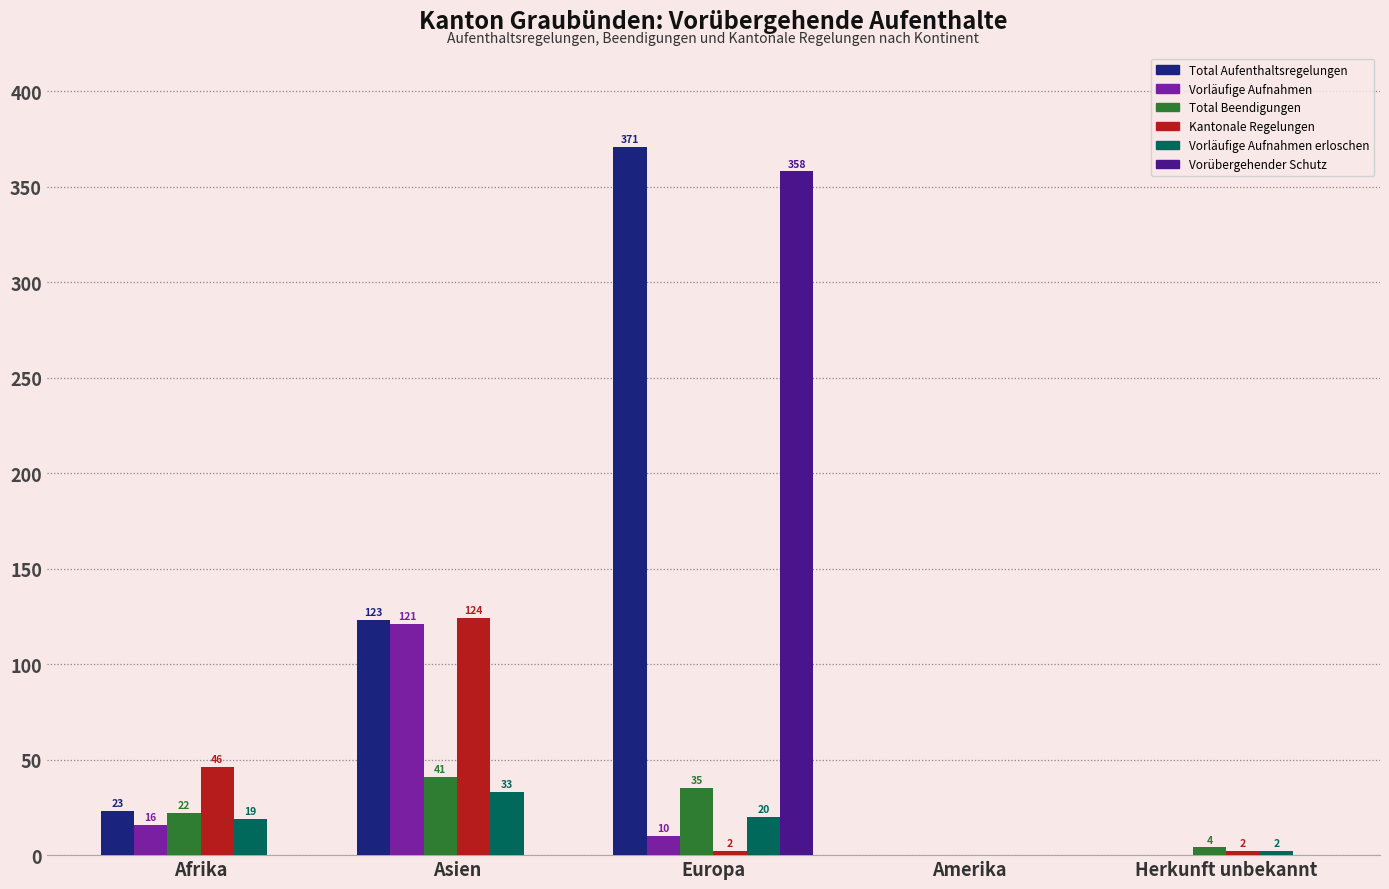

At which category is the sum across all series the highest?

Europa